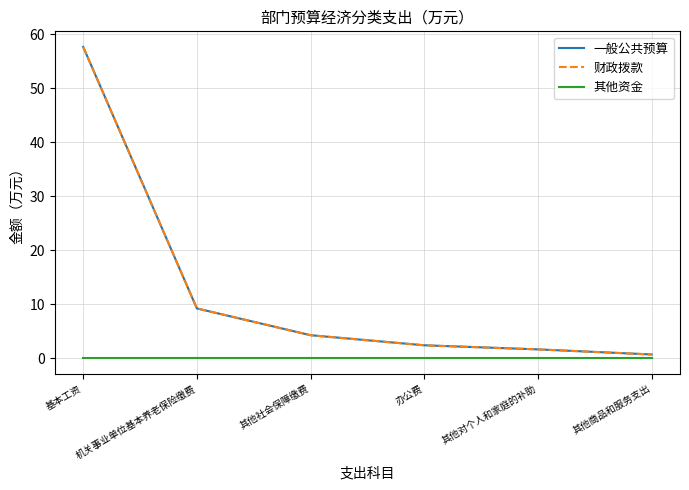

What is the label of the 4th point from the right?

其他社会保障缴费